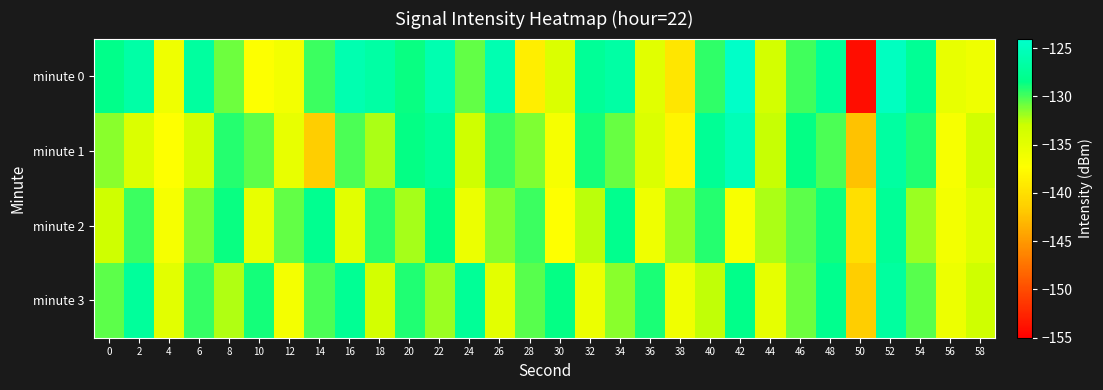

What is the difference between the highest and lowest values at 56?

1.4